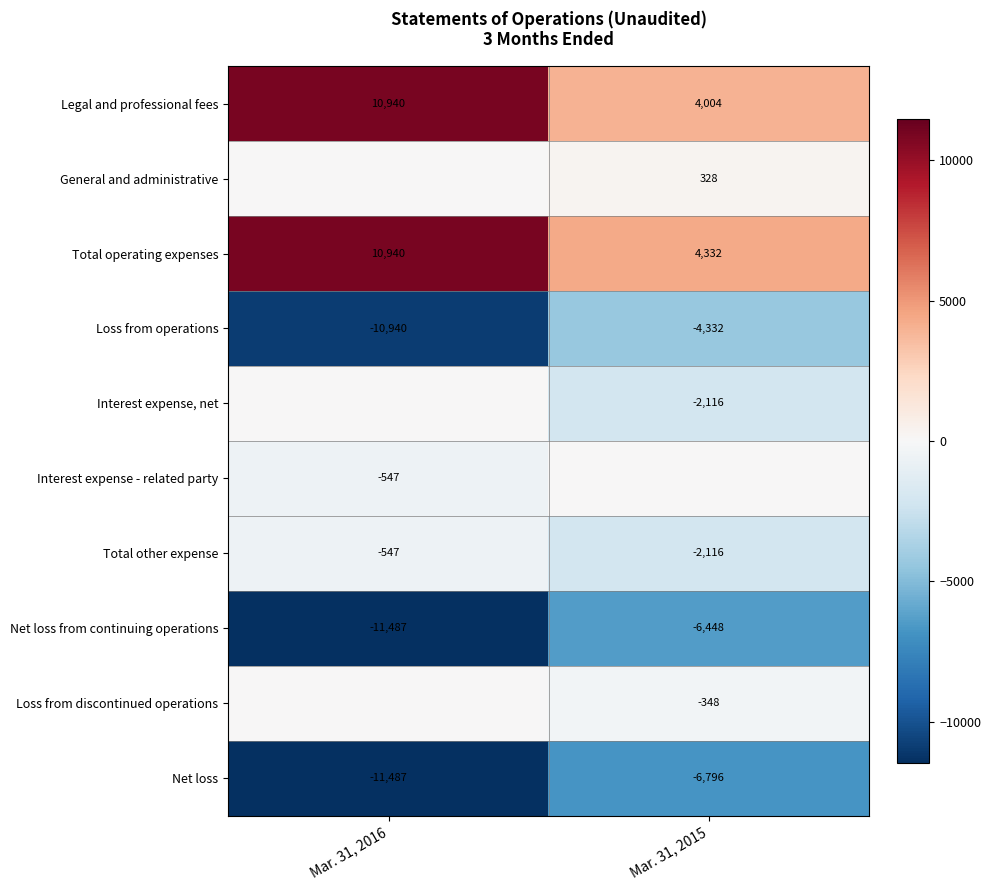

What is the sum of all Net loss from continuing operations values?

-17935